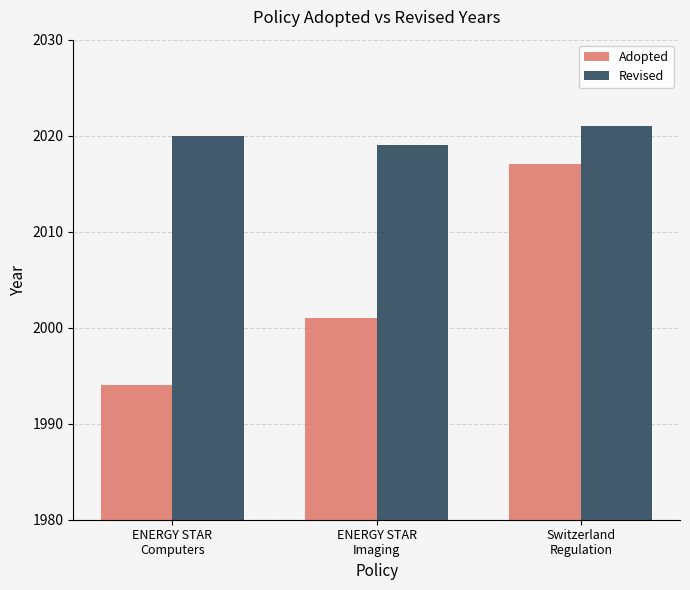

What is the sum of all Revised values?

6060